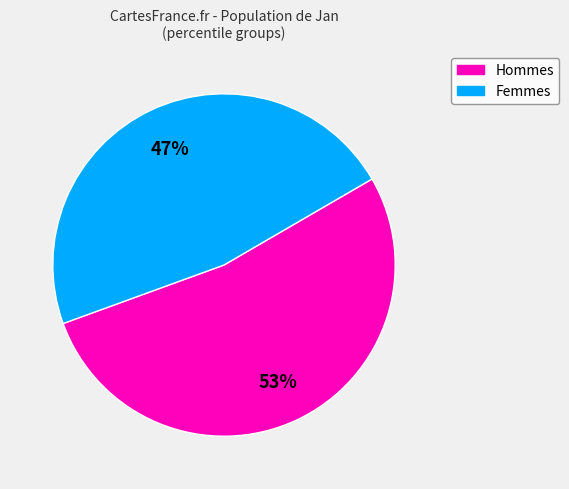

To the nearest percent, what is the average slice percentage?

50%